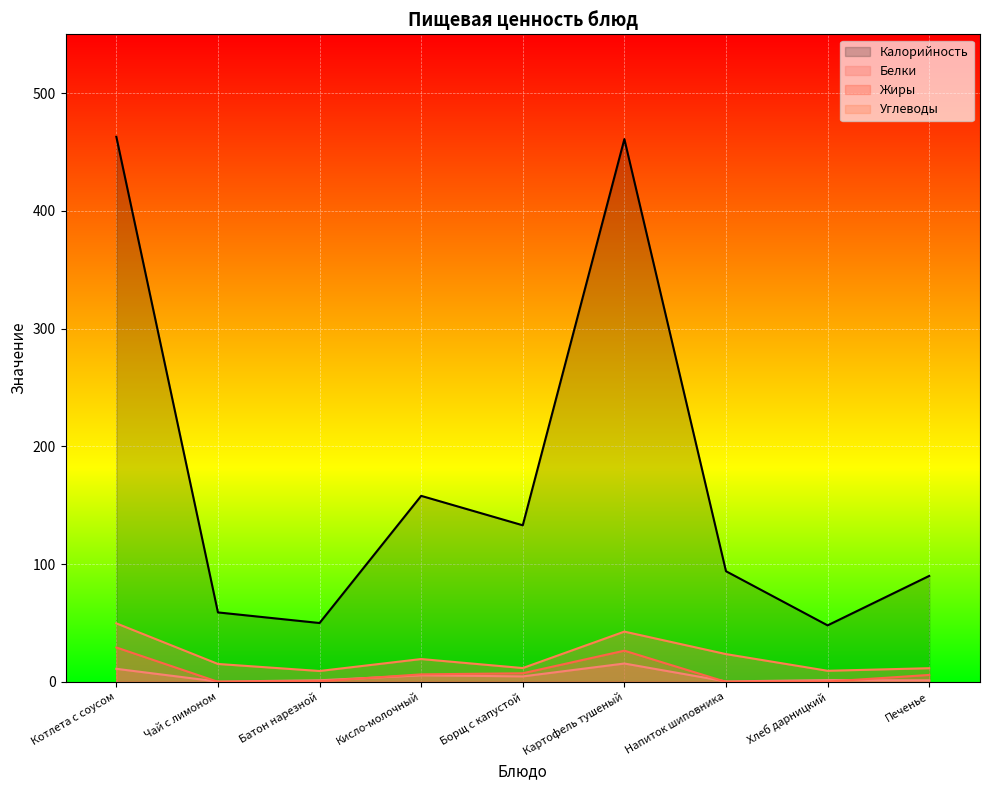

How many lines are shown in the chart?

4